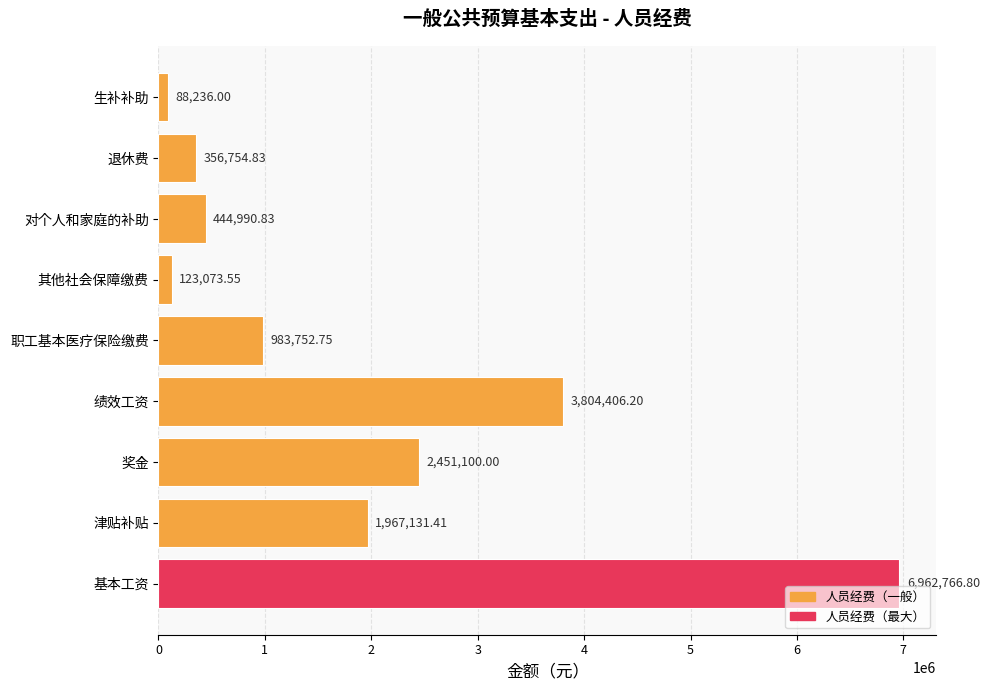

What is the sum of all values?

17182212.4